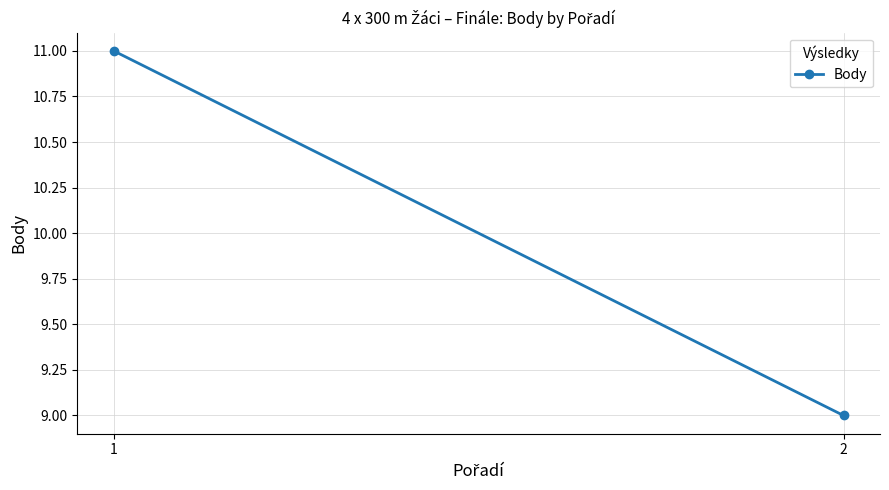

How many lines are shown in the chart?

1